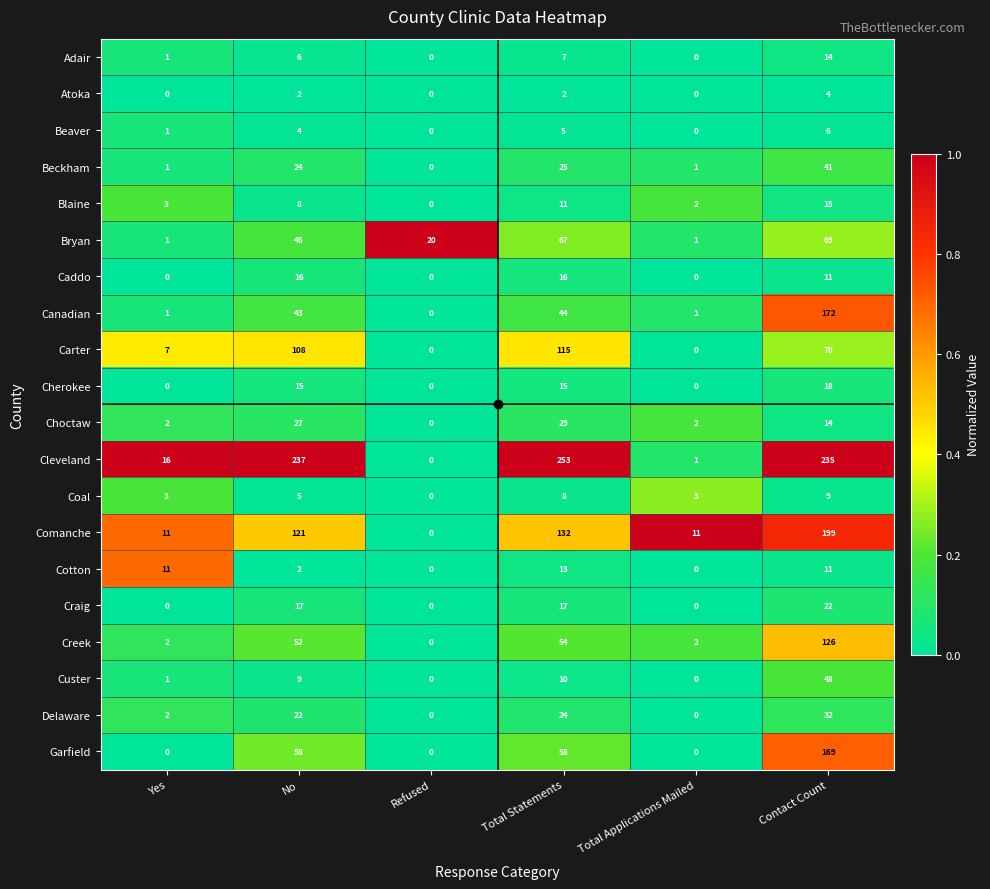

List the series in order of their peak value, highest first.

Cleveland, Comanche, Canadian, Garfield, Creek, Carter, Bryan, Custer, Beckham, Delaware, Choctaw, Craig, Cherokee, Caddo, Blaine, Adair, Cotton, Coal, Beaver, Atoka